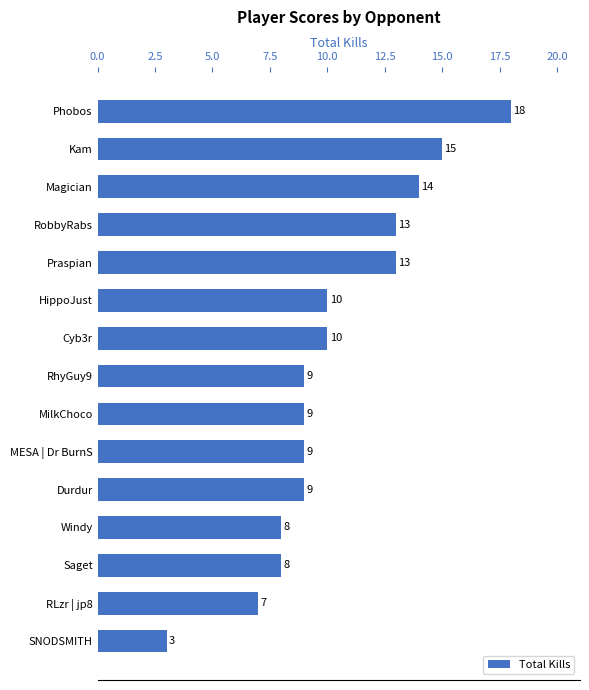

The value at Saget is 5. True or false?

False